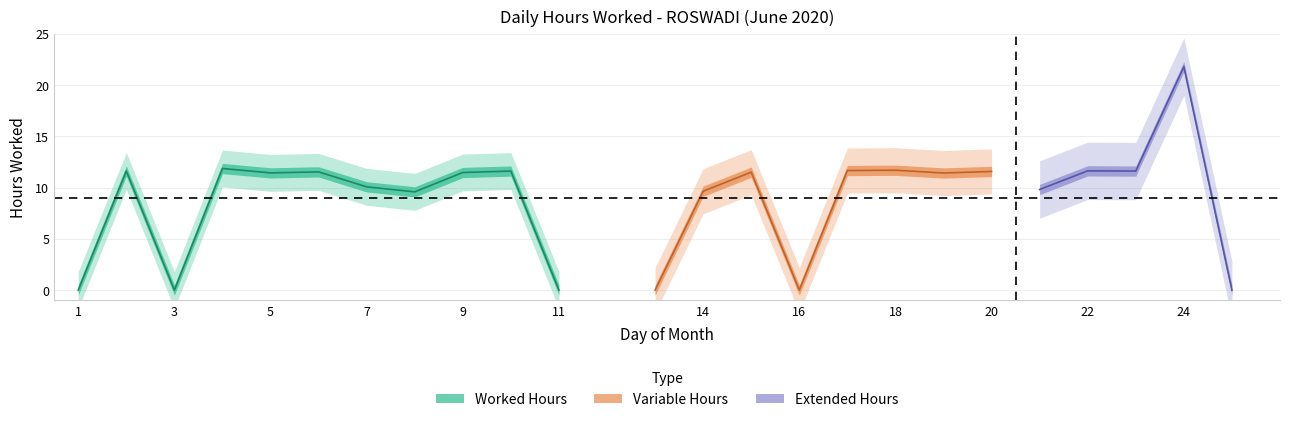

What is the sum of the values at 18 and 25?

11.7